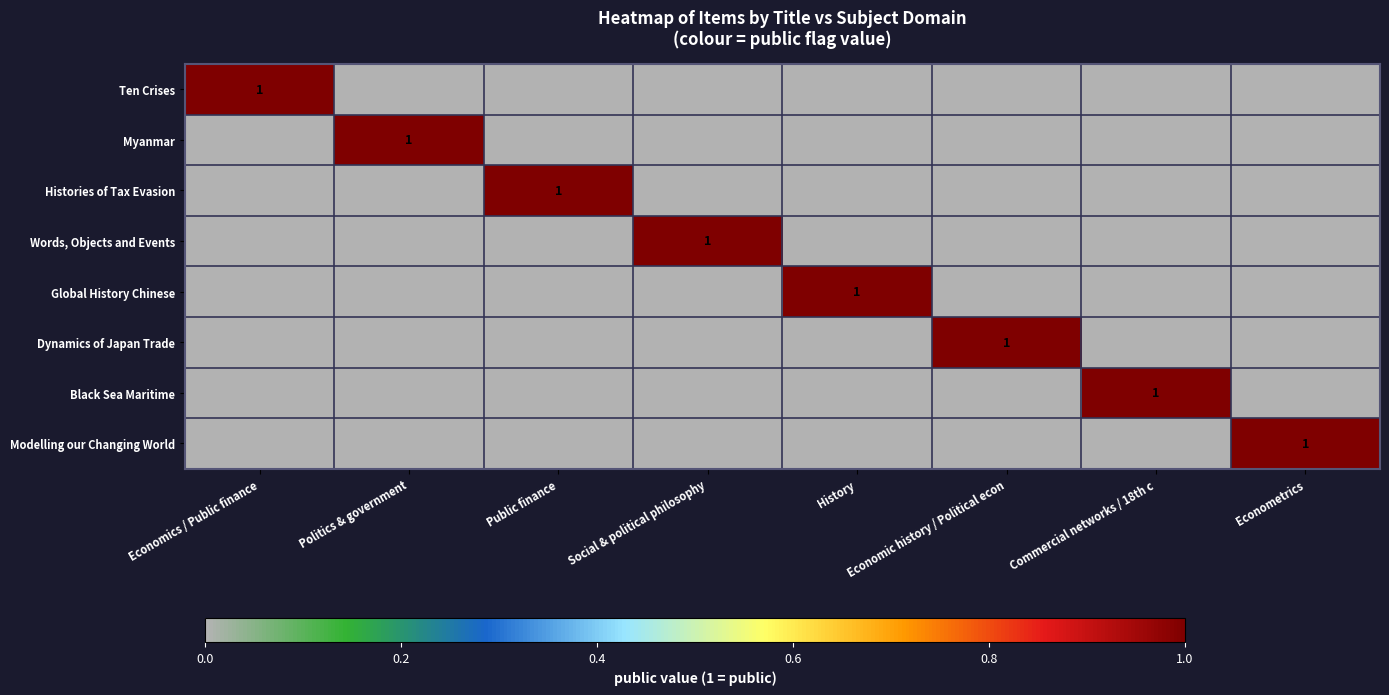

How many data points does each series have?

8